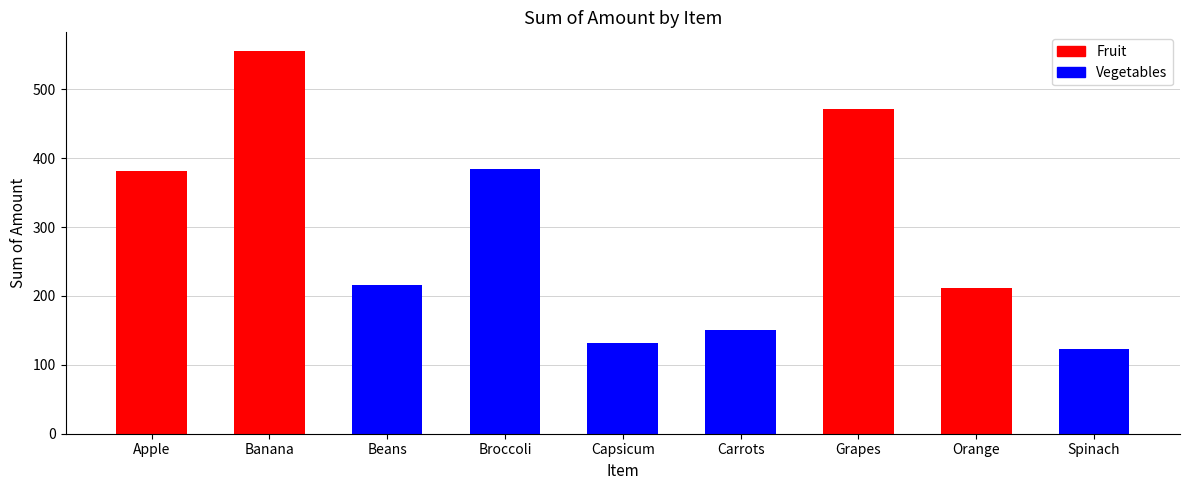

How many groups of bars are there?

9